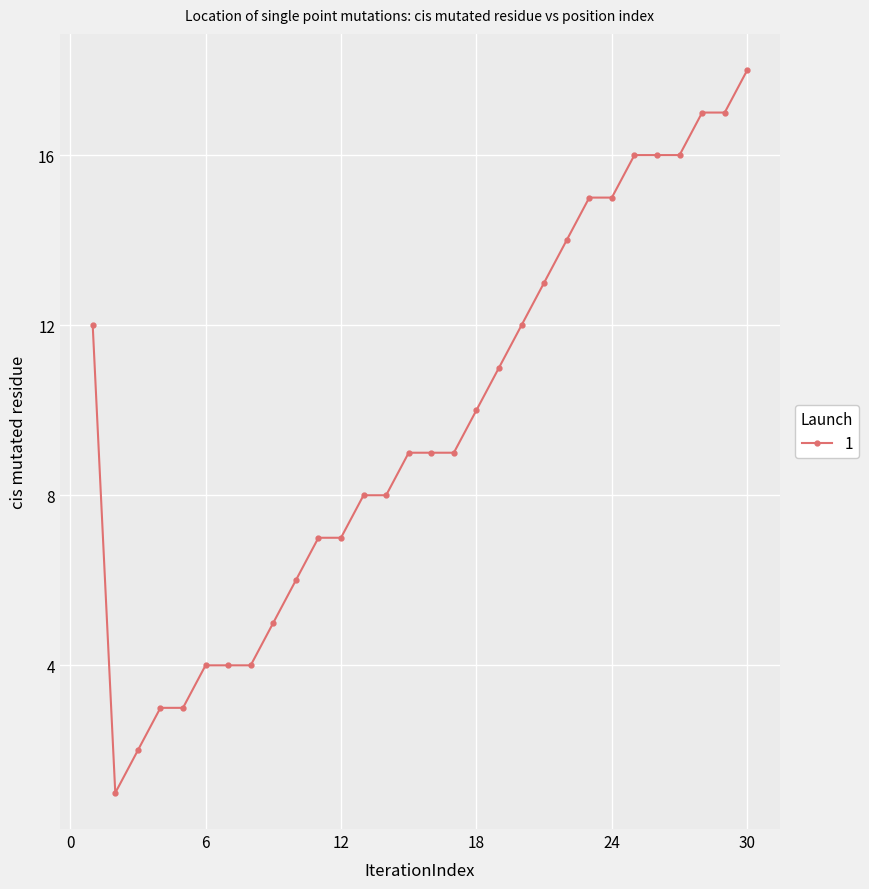

What is the greatest value displayed?

18